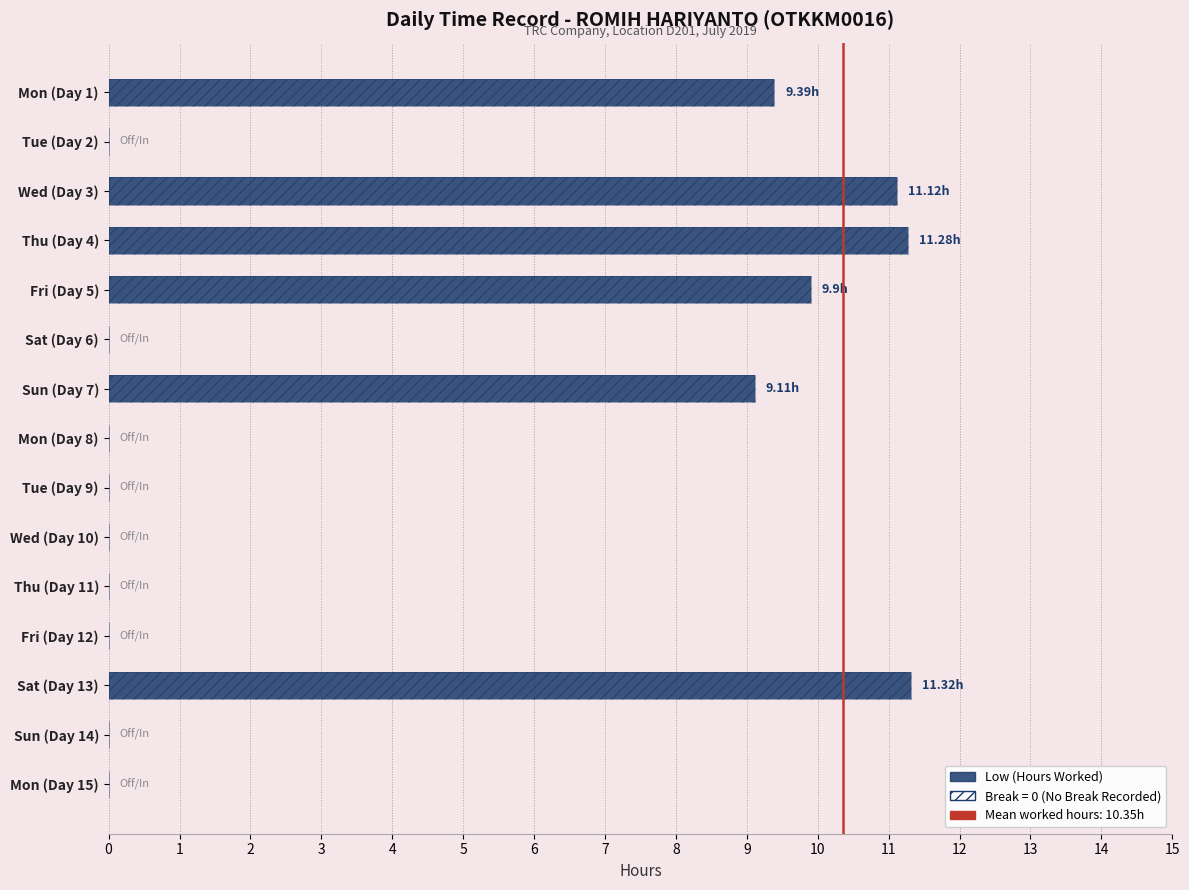

Are the bars grouped side by side (vs. stacked)?

Yes